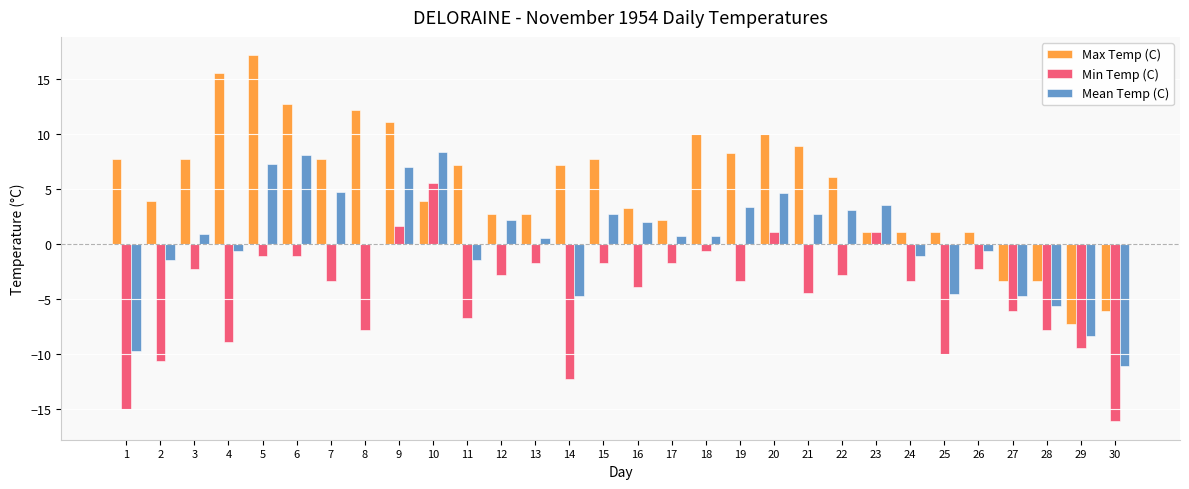

What is the total value across all series at 2?

-8.1